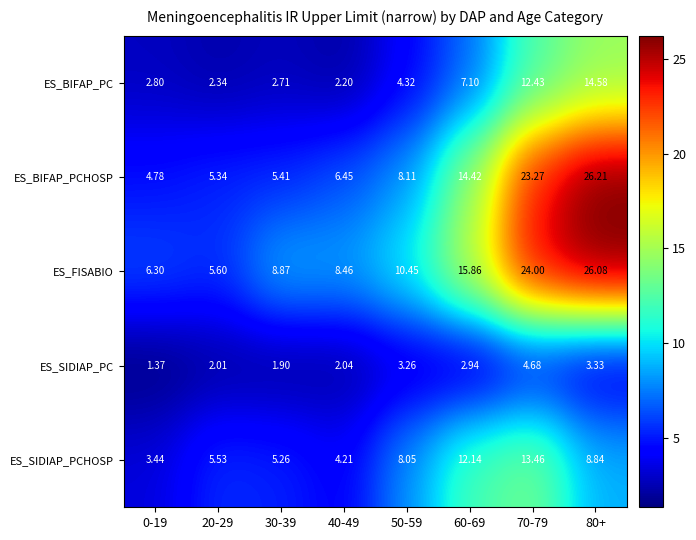

Is the value of ES_SIDIAP_PCHOSP at 20-29 greater than the value of ES_BIFAP_PCHOSP at 80+?

No